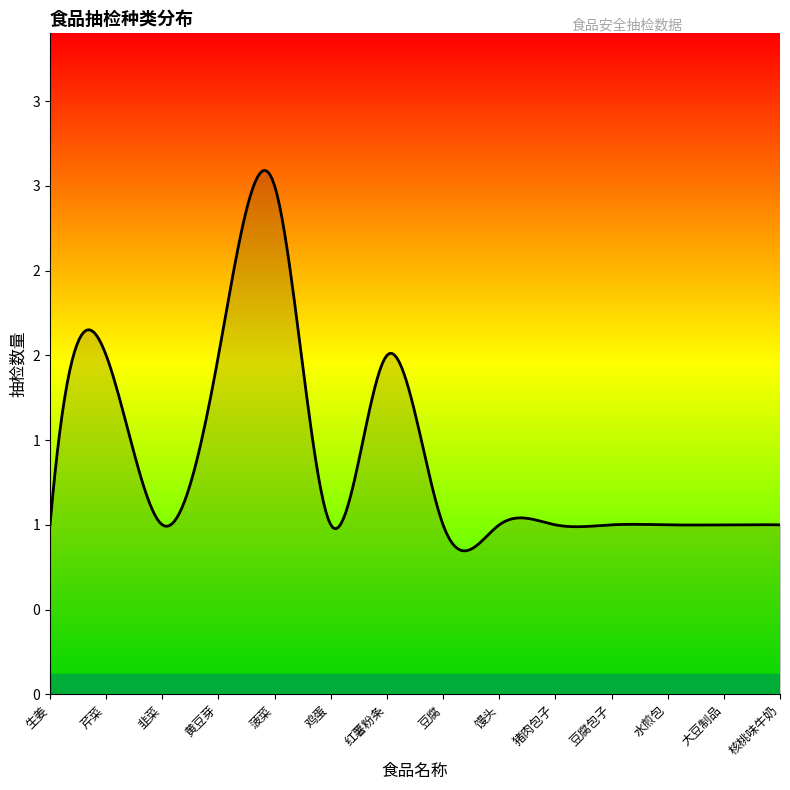

Which label corresponds to the largest value in the chart?

菠菜